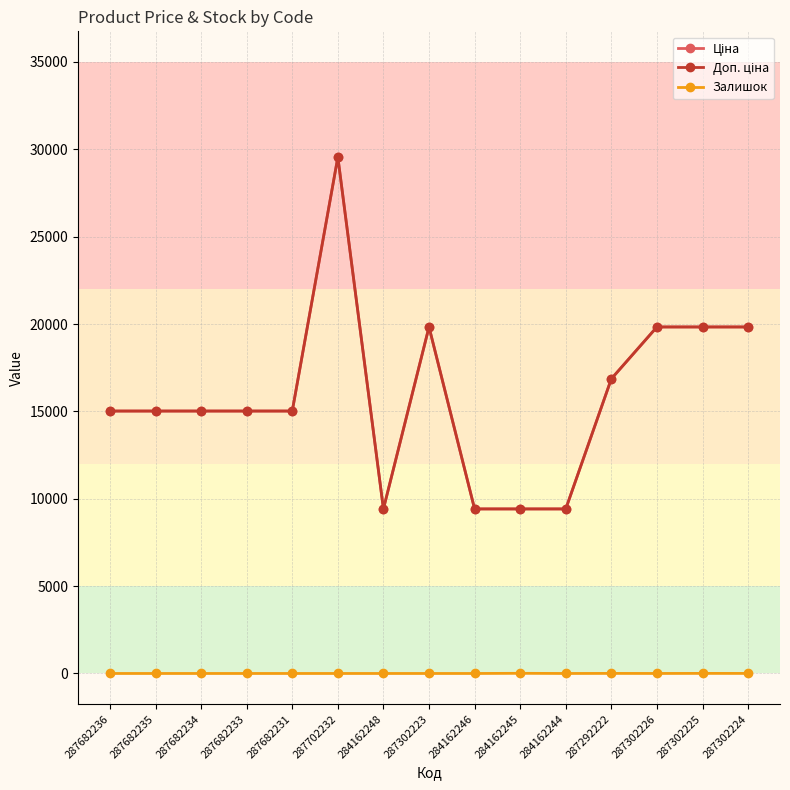

Reading left to right, transcribe all the data shown in this chart.

Ціна: 287682236=15019.2	287682235=15019.2	287682234=15019.2	287682233=15019.2	287682231=15019.2	287702232=29548.9	284162248=9416.9	287302223=19831.1	284162246=9416.9	284162245=9416.9	284162244=9416.9	287292222=16863.2	287302226=19831.1	287302225=19831.1	287302224=19831.1
Доп. ціна: 287682236=15019.2	287682235=15019.2	287682234=15019.2	287682233=15019.2	287682231=15019.2	287702232=29548.9	284162248=9416.9	287302223=19831.1	284162246=9416.9	284162245=9416.9	284162244=9416.9	287292222=16863.2	287302226=19831.1	287302225=19831.1	287302224=19831.1
Залишок: 287682236=0.0	287682235=0.0	287682234=0.0	287682233=0.0	287682231=0.0	287702232=0.0	284162248=0.0	287302223=0.0	284162246=0.0	284162245=9.0	284162244=0.0	287292222=4.0	287302226=1.0	287302225=5.0	287302224=3.0